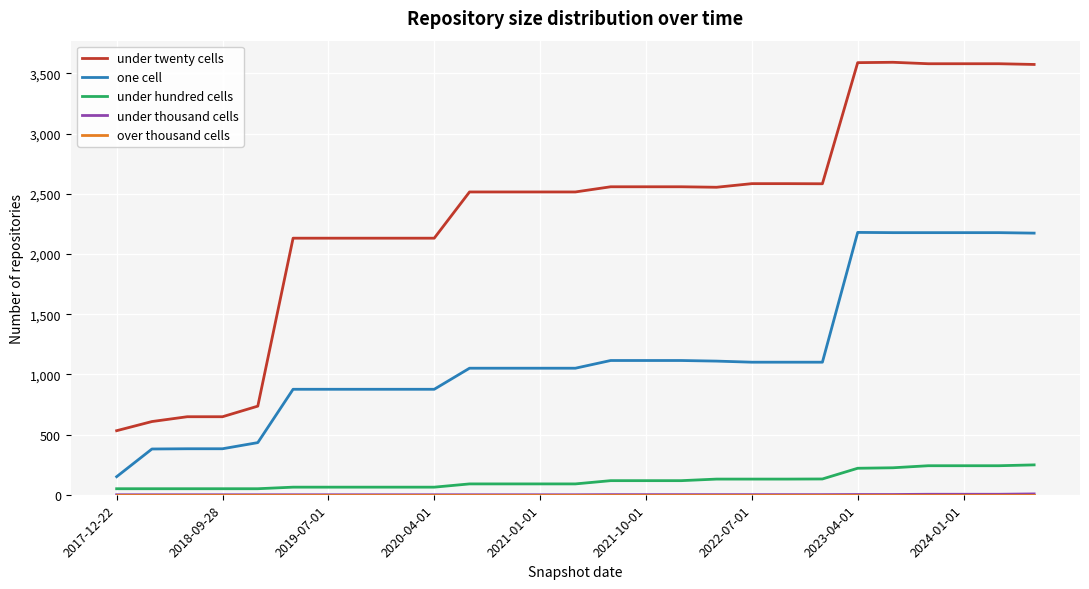

What is the lowest value of the one cell series?

150